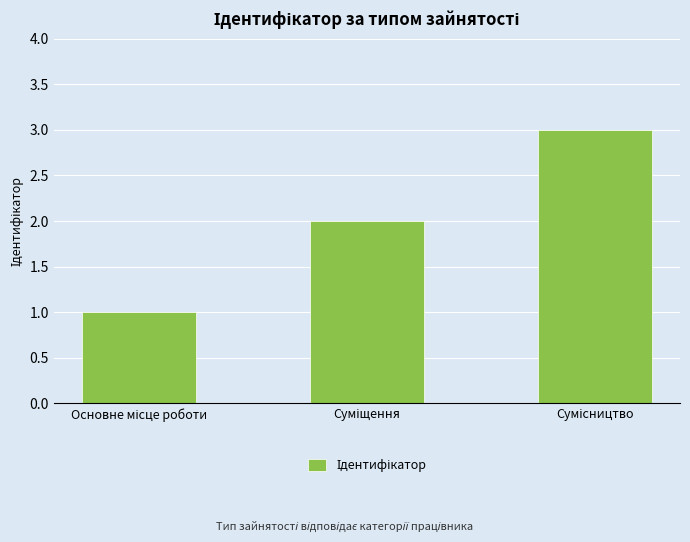

What is the value of the 3rd bar from the left?

3